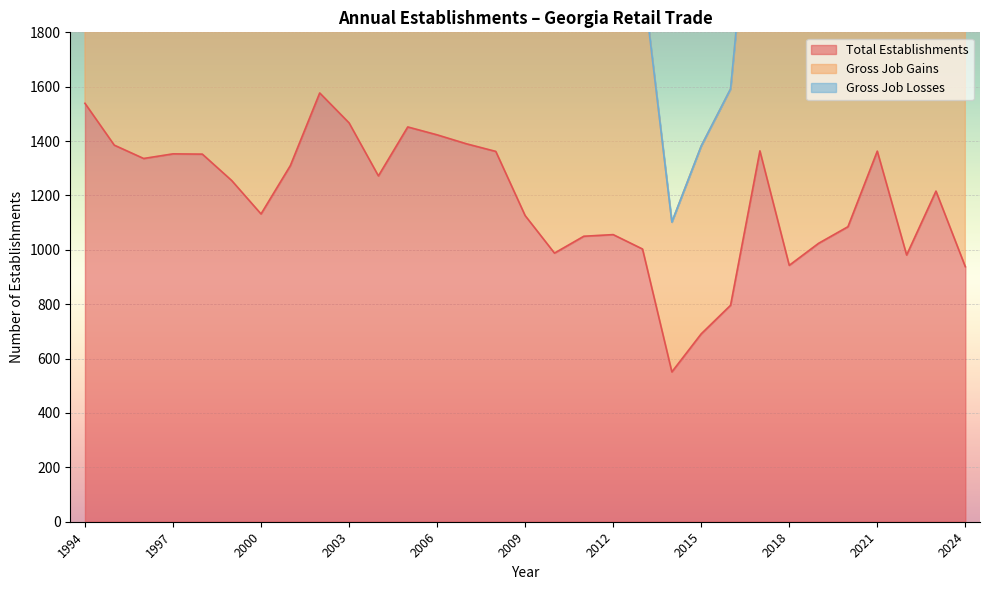

The Total Establishments series shows 1423 at 2006. True or false?

True